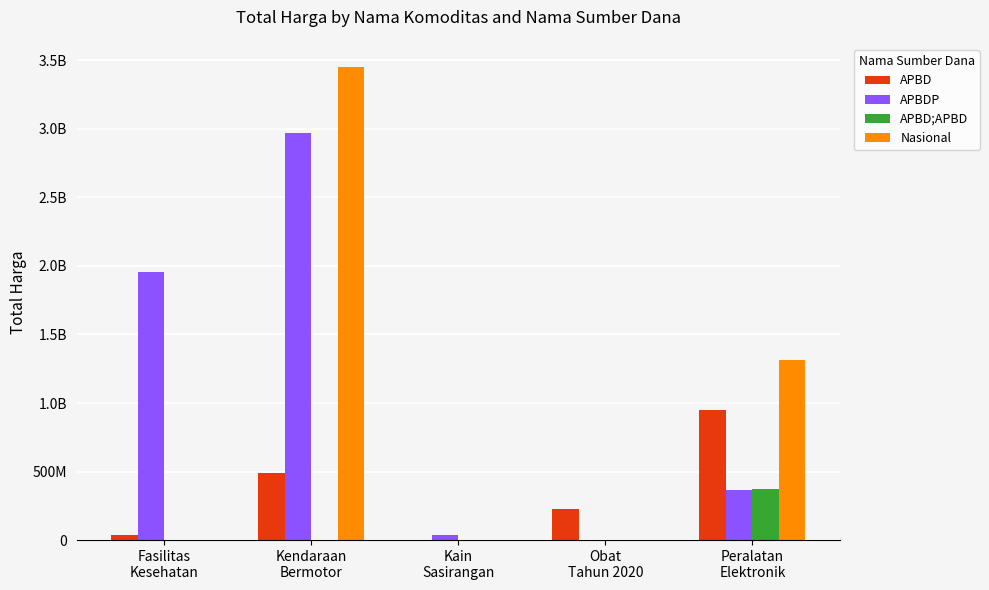

True or false: APBD has a value of -610167484 at Kain
Sasirangan.

False